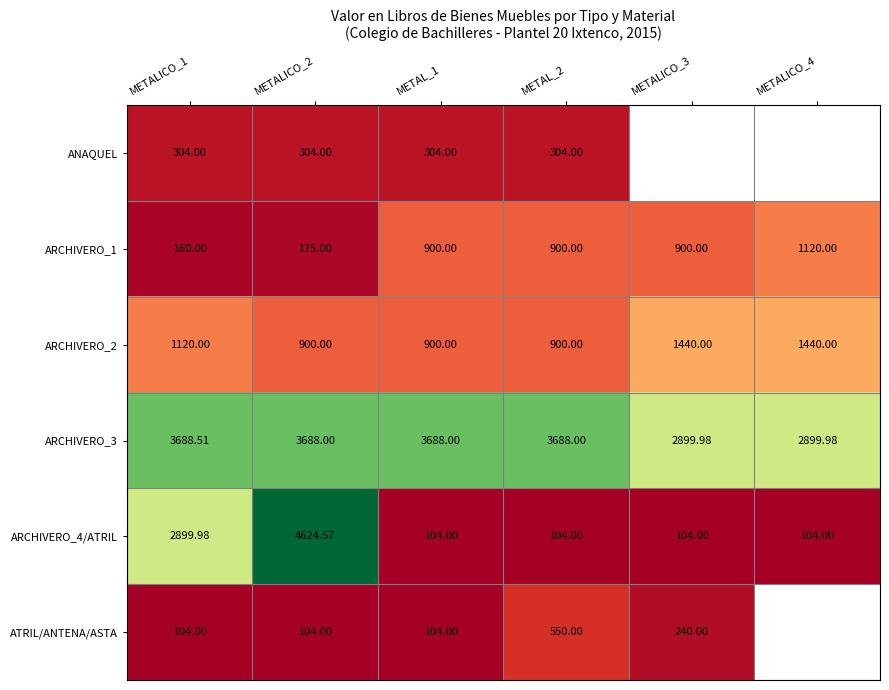

Is it true that ARCHIVERO_4/ATRIL equals 1731.0 at METALICO_2?

False